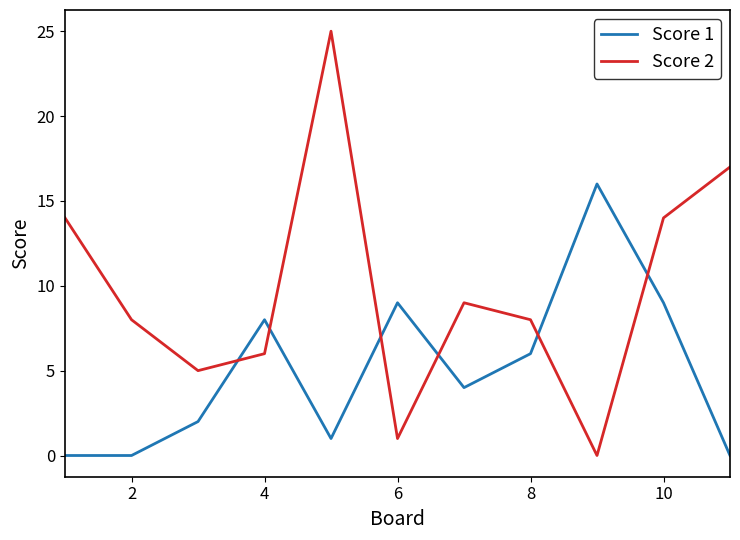

True or false: Score 1 and Score 2 intersect in this chart.

True